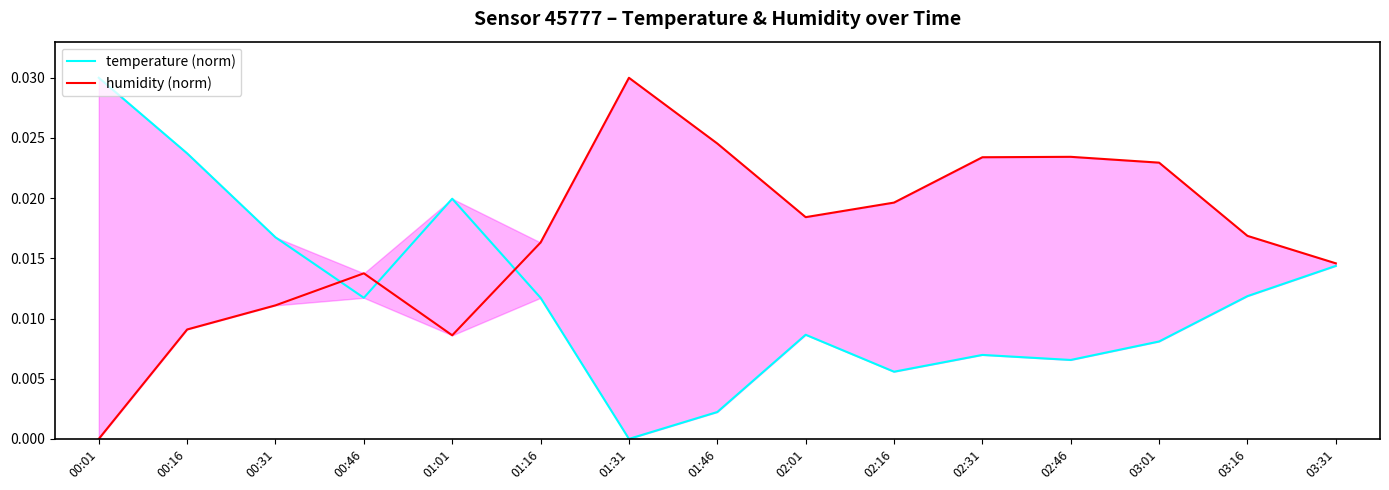

What are all the series names shown in the legend?

temperature (norm), humidity (norm)